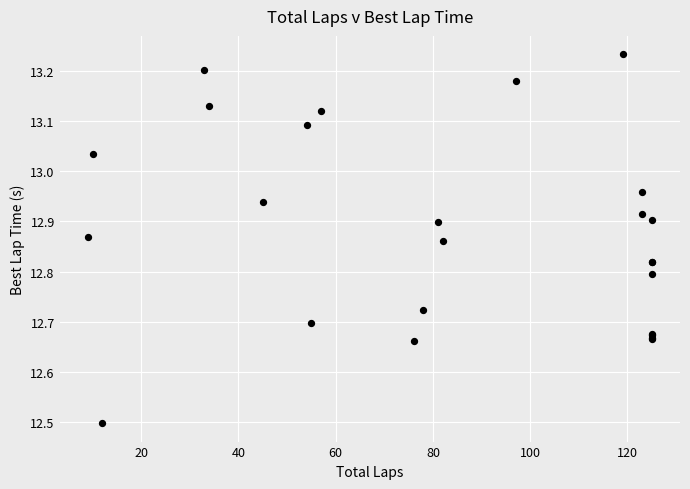

What Y value in the scatter plot is closest to 12?

12.5